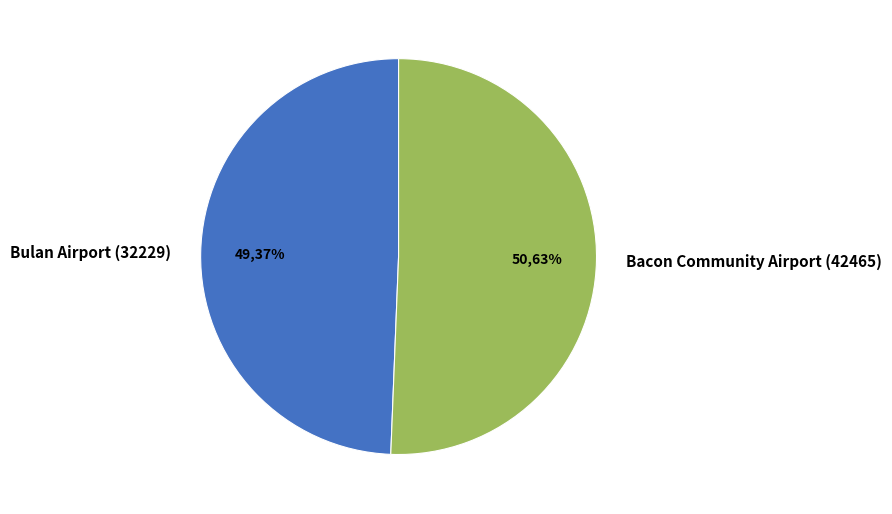

Which has a higher value, Bacon Community Airport (42465) or Bulan Airport (32229)?

Bacon Community Airport (42465)